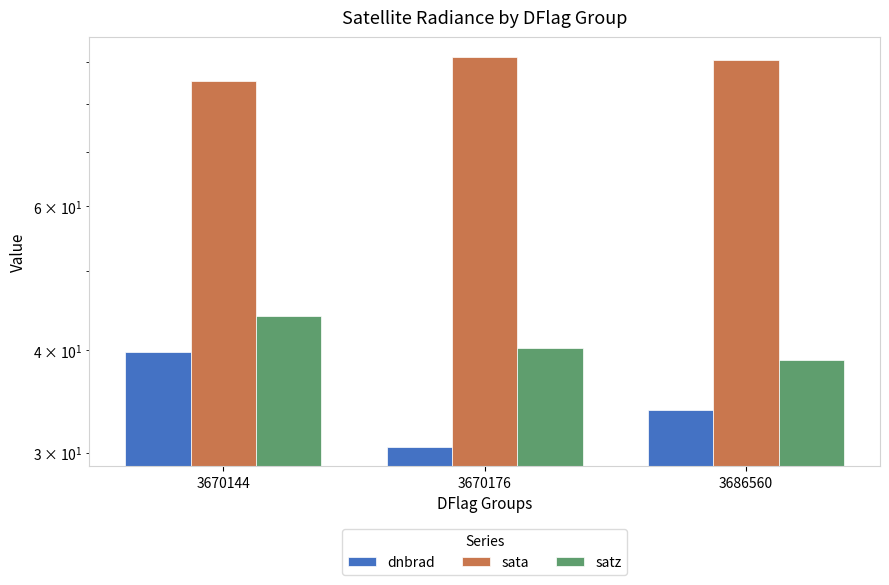

Which category has the lowest value in the sata series?

3670144